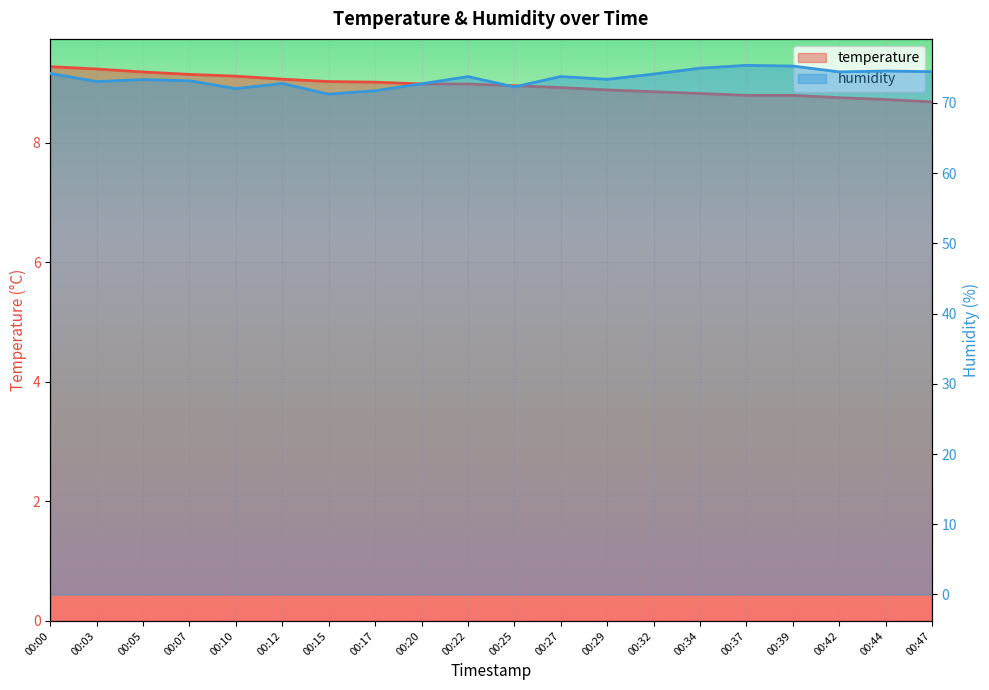

Is the value of temperature at 00:27 greater than the value of humidity at 00:34?

No